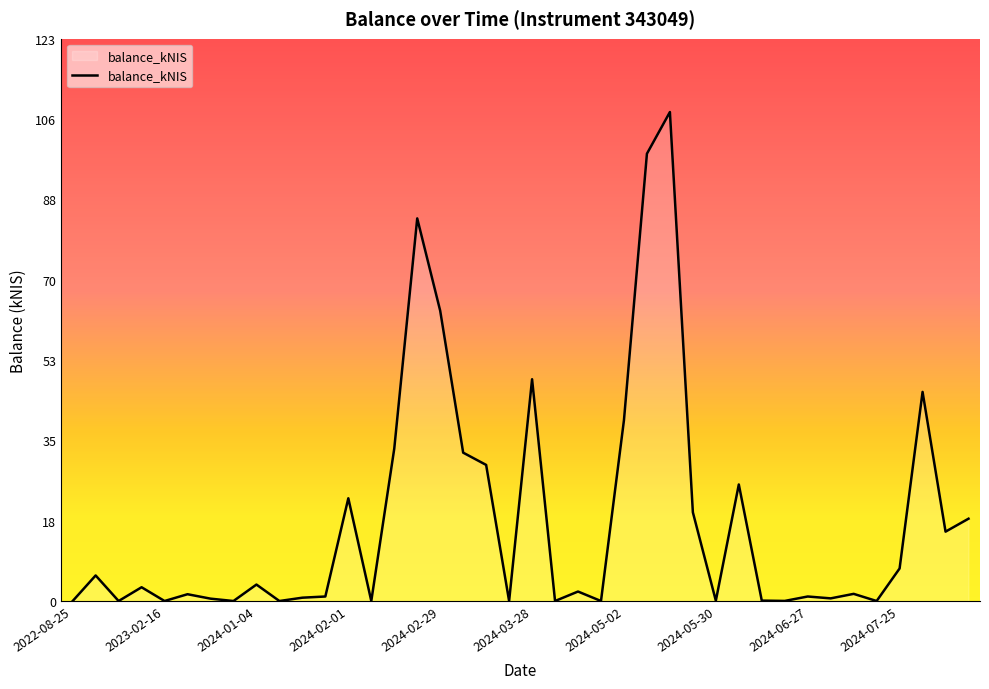

What is the greatest value displayed?

107.3